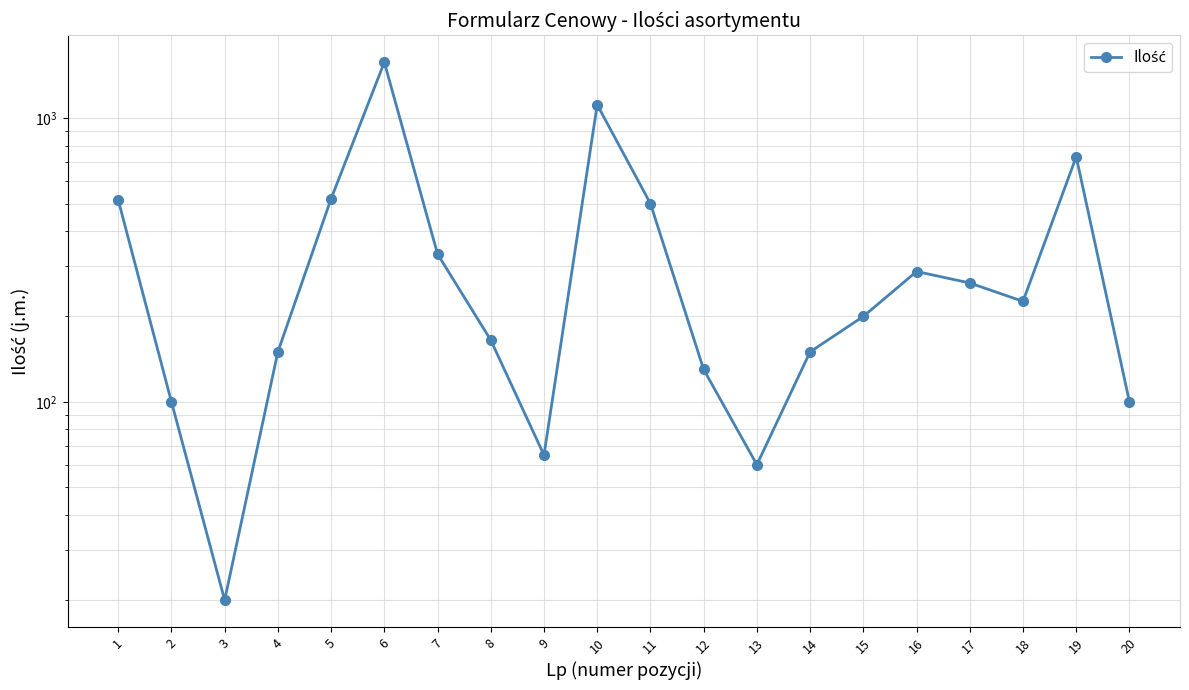

What is the value of the 12th point from the left?

130.0